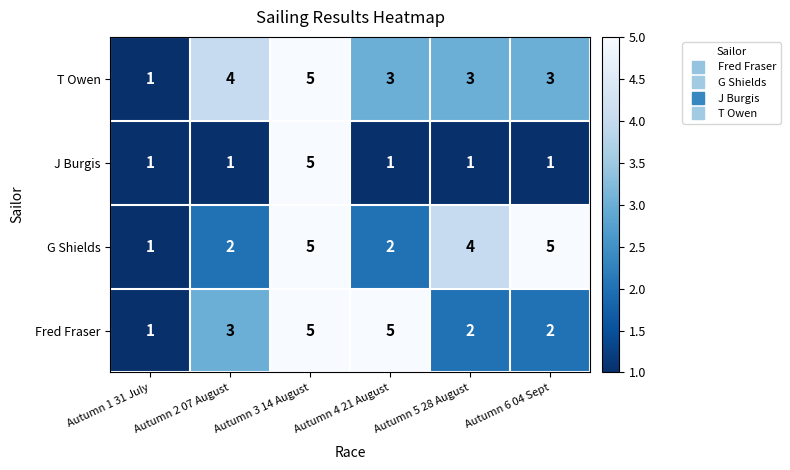

What is the total value across all series at Autumn 3 14 August?

20